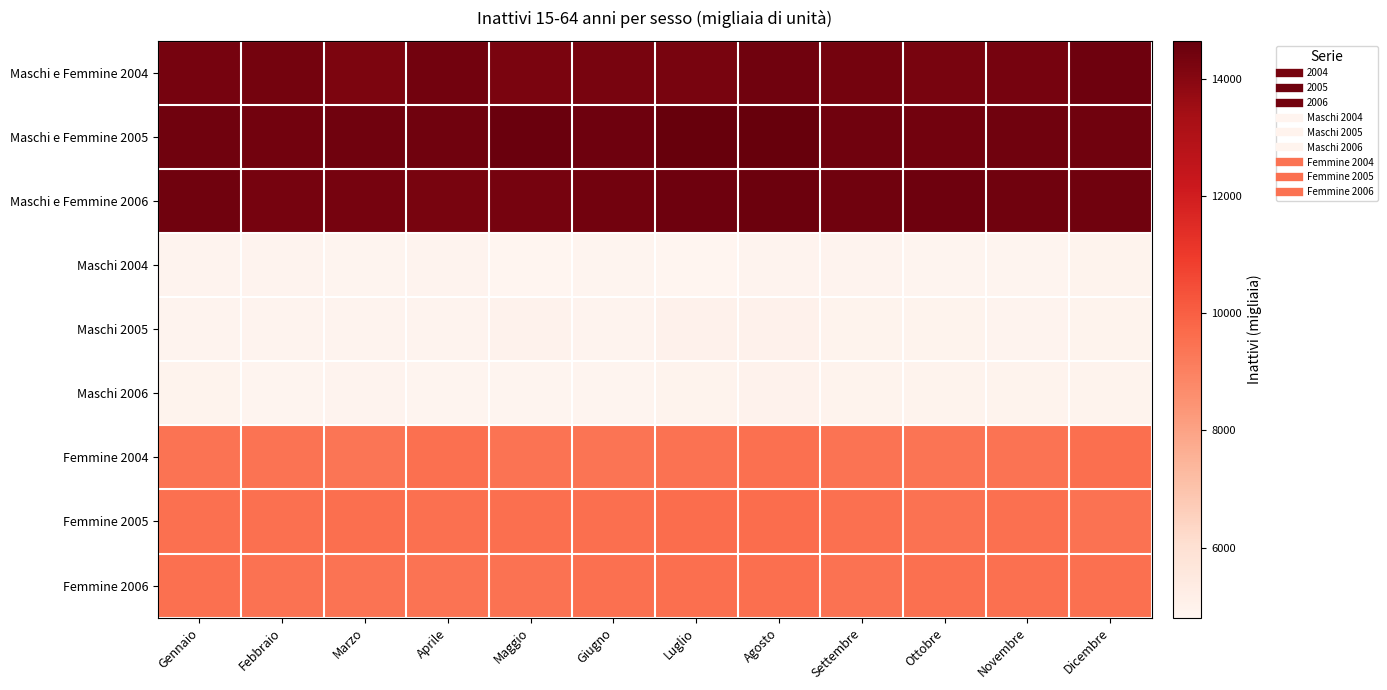

Reading left to right, what are all the values shown in this chart?

Maschi e Femmine 2004: Gennaio=14310.7	Febbraio=14350.2	Marzo=14216.6	Aprile=14389.6	Maggio=14230.8	Giugno=14272.1	Luglio=14297.0	Agosto=14437.9	Settembre=14339.0	Ottobre=14288.6	Novembre=14327.9	Dicembre=14463.5
Maschi e Femmine 2005: Gennaio=14431.6	Febbraio=14412.0	Marzo=14449.5	Aprile=14434.9	Maggio=14537.7	Giugno=14480.1	Luglio=14626.2	Agosto=14644.7	Settembre=14448.1	Ottobre=14396.3	Novembre=14424.3	Dicembre=14439.9
Maschi e Femmine 2006: Gennaio=14425.8	Febbraio=14336.0	Marzo=14322.0	Aprile=14297.7	Maggio=14324.7	Giugno=14396.1	Luglio=14474.0	Agosto=14505.2	Settembre=14445.0	Ottobre=14466.5	Novembre=14430.4	Dicembre=14430.4
Maschi 2004: Gennaio=4889.7	Febbraio=4895.0	Marzo=4849.3	Aprile=4885.2	Maggio=4806.7	Giugno=4871.8	Luglio=4837.3	Agosto=4906.7	Settembre=4901.1	Ottobre=4878.8	Novembre=4882.6	Dicembre=4927.1
Maschi 2005: Gennaio=4906.4	Febbraio=4896.2	Marzo=4902.6	Aprile=4921.9	Maggio=4989.6	Giugno=4919.4	Luglio=5010.0	Agosto=5025.2	Settembre=4932.3	Ottobre=4923.8	Novembre=4912.7	Dicembre=4948.5
Maschi 2006: Gennaio=4930.3	Febbraio=4868.1	Marzo=4899.9	Aprile=4865.6	Maggio=4858.7	Giugno=4881.8	Luglio=4934.5	Agosto=4964.5	Settembre=4951.7	Ottobre=4952.5	Novembre=4927.2	Dicembre=4927.2
Femmine 2004: Gennaio=9421.0	Febbraio=9455.2	Marzo=9367.3	Aprile=9504.4	Maggio=9424.1	Giugno=9400.3	Luglio=9459.7	Agosto=9531.2	Settembre=9437.9	Ottobre=9409.8	Novembre=9445.3	Dicembre=9536.4
Femmine 2005: Gennaio=9525.1	Febbraio=9515.8	Marzo=9546.9	Aprile=9512.9	Maggio=9548.1	Giugno=9560.7	Luglio=9616.3	Agosto=9619.5	Settembre=9515.9	Ottobre=9472.6	Novembre=9511.5	Dicembre=9491.3
Femmine 2006: Gennaio=9495.5	Febbraio=9467.8	Marzo=9422.1	Aprile=9432.1	Maggio=9466.0	Giugno=9514.3	Luglio=9539.5	Agosto=9540.7	Settembre=9493.4	Ottobre=9514.0	Novembre=9503.2	Dicembre=9503.2